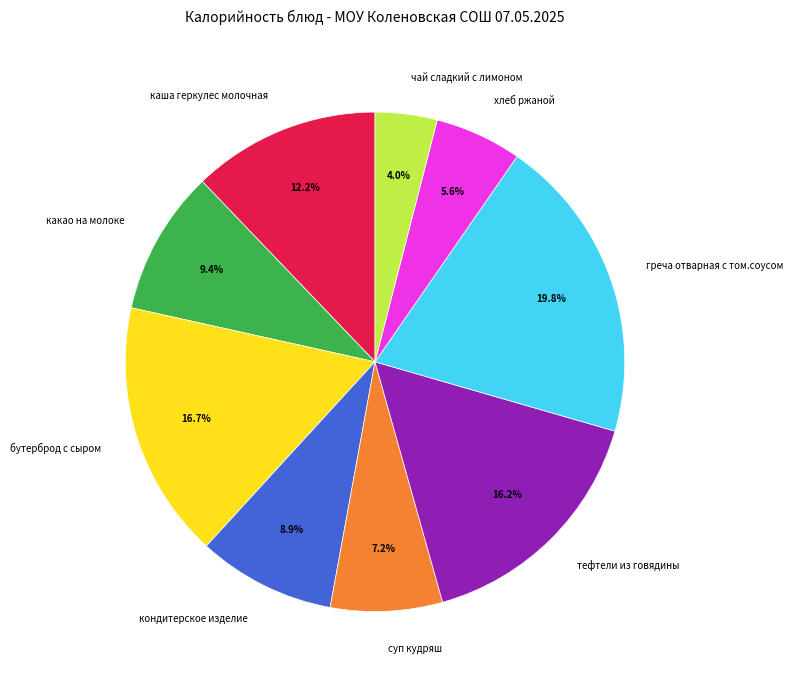

Do бутерброд с сыром and суп кудряш together represent more than half of the pie?

No